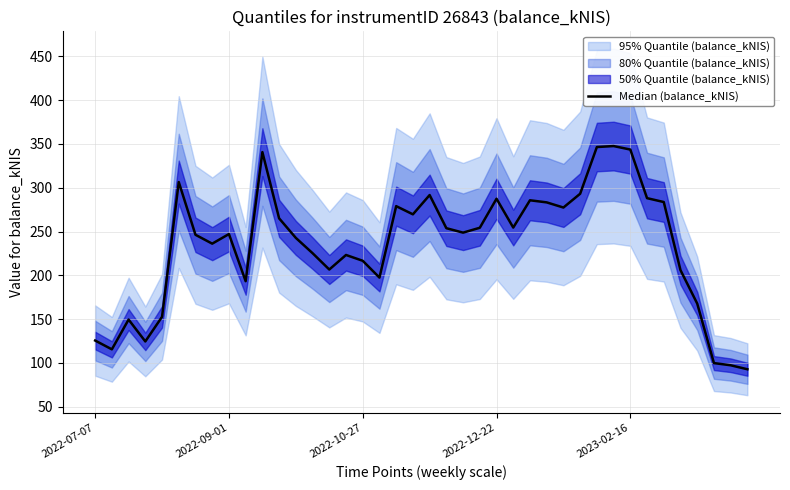

What is the change in value from 11 to 30?

+81.4